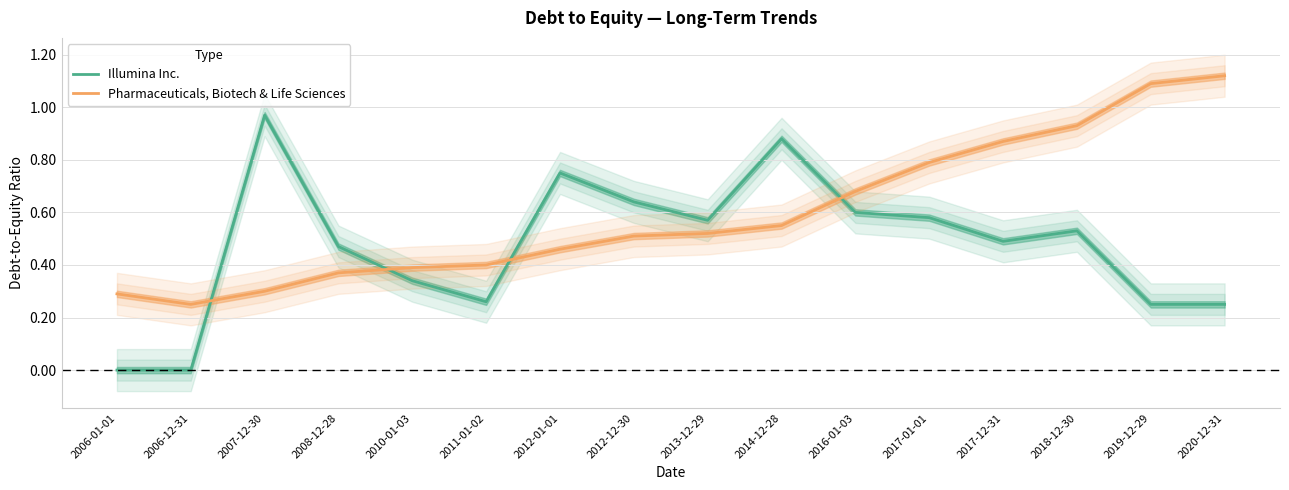

How many lines are shown in the chart?

2